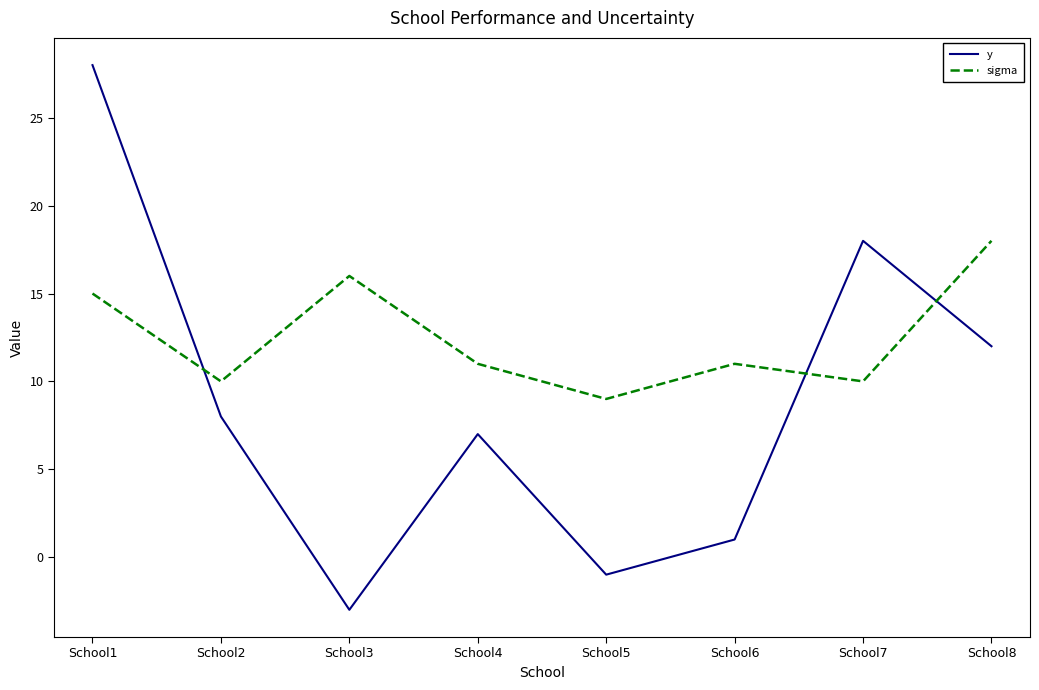

Reading left to right, transcribe all the data shown in this chart.

y: School1=28	School2=8	School3=-3	School4=7	School5=-1	School6=1	School7=18	School8=12
sigma: School1=15	School2=10	School3=16	School4=11	School5=9	School6=11	School7=10	School8=18